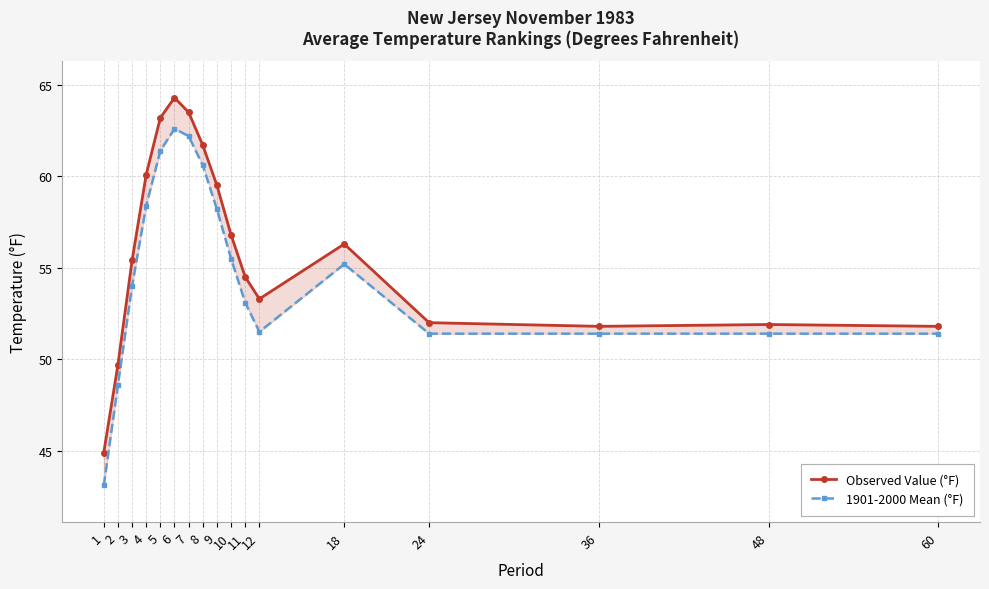

Reading left to right, what are all the values shown in this chart?

Observed Value (°F): 44.9	49.7	55.4	60.1	63.2	64.3	63.5	61.7	59.5	56.8	54.5	53.3	56.3	52.0	51.8	51.9	51.8
1901-2000 Mean (°F): 43.1	48.6	54.0	58.4	61.4	62.6	62.2	60.6	58.2	55.5	53.1	51.5	55.2	51.4	51.4	51.4	51.4